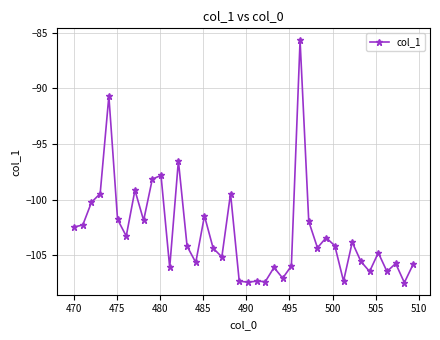

What is the average value?

-103.0